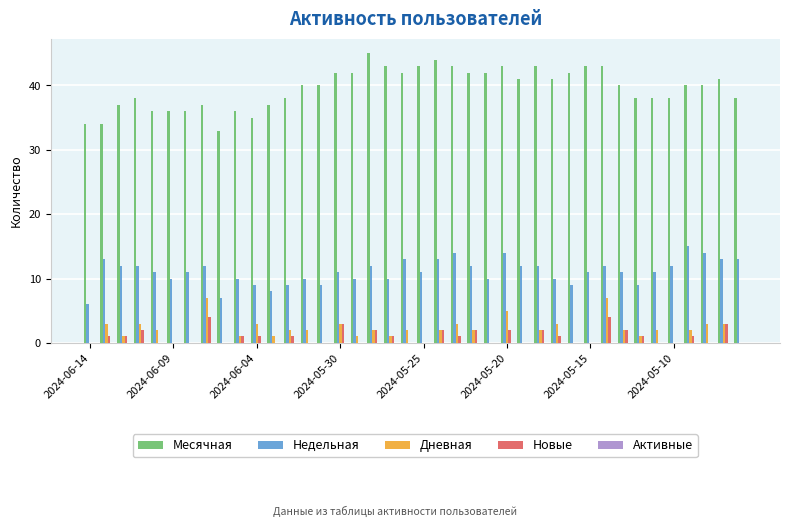

What is the average value of the Дневная series?

2